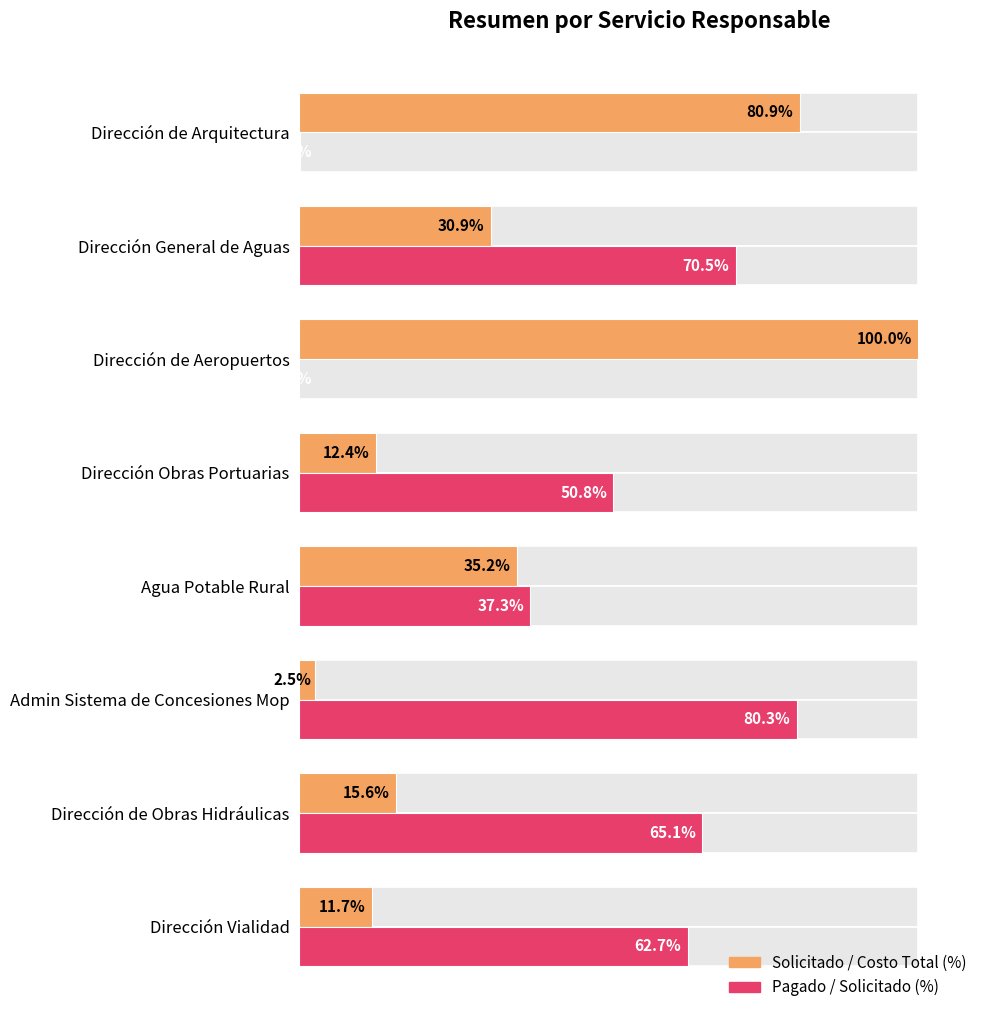

How many data points in Pagado / Solicitado (%) are less than 62?

4